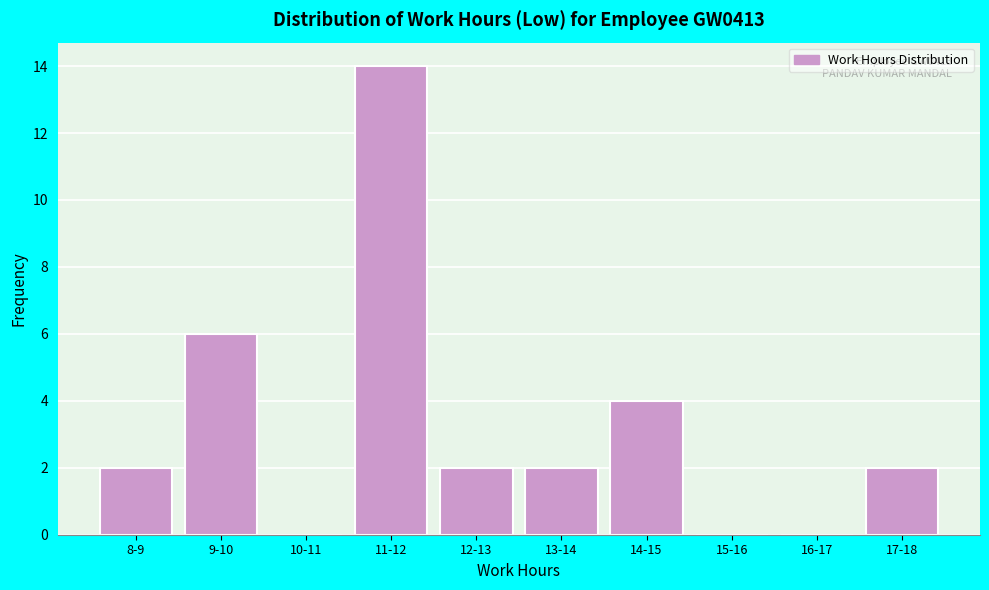

Reading right to left, transcribe all the data shown in this chart.

17-18=2	16-17=0	15-16=0	14-15=4	13-14=2	12-13=2	11-12=14	10-11=0	9-10=6	8-9=2